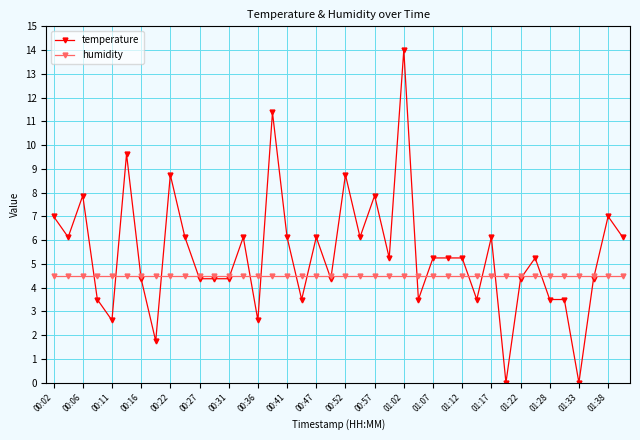

Which series has the widest spread of values?

temperature